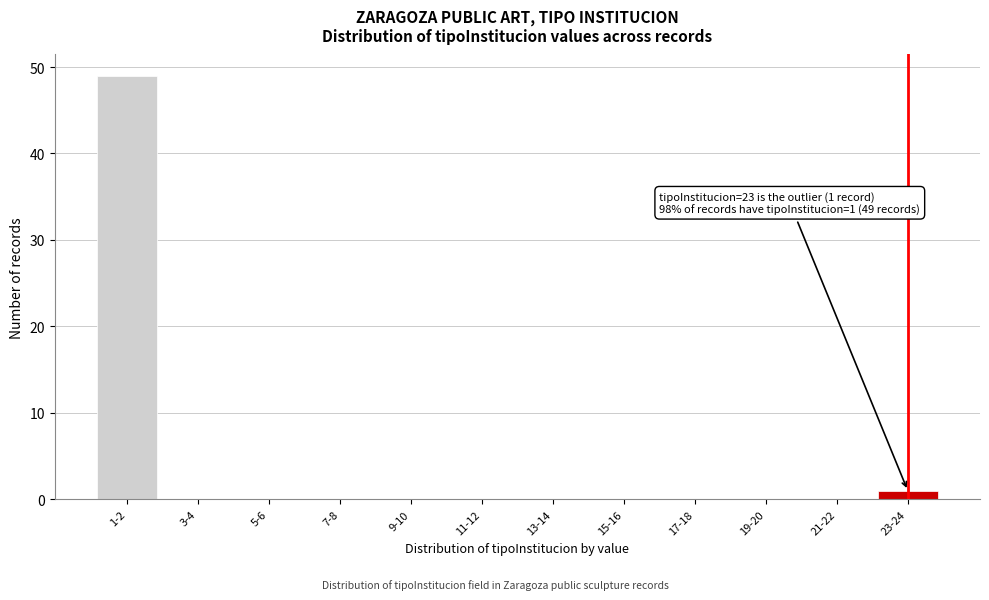

Reading left to right, list all the values displayed in this chart.

1-2=49	3-4=0	5-6=0	7-8=0	9-10=0	11-12=0	13-14=0	15-16=0	17-18=0	19-20=0	21-22=0	23-24=1